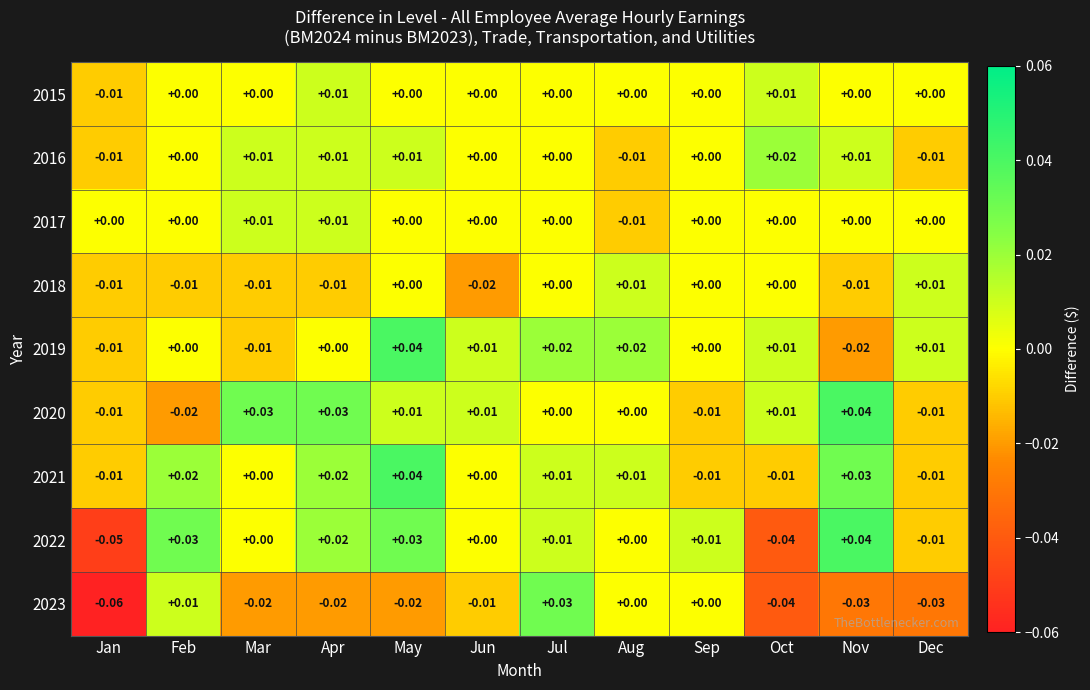

Which label corresponds to the smallest value in the chart?

Jan